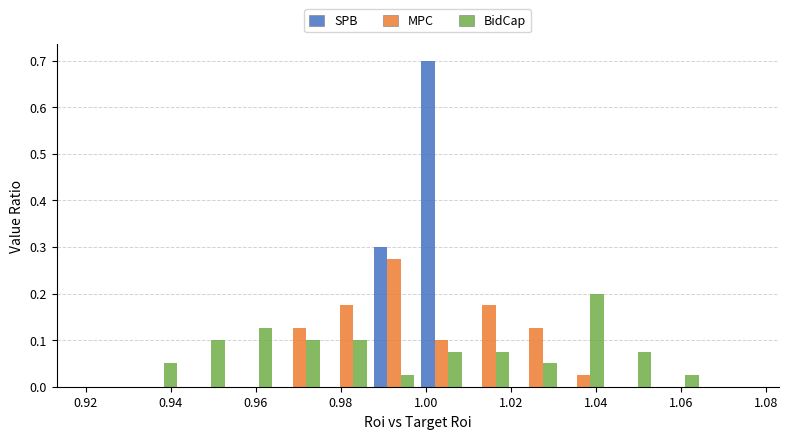

In the BidCap series, which range on the x-axis has the tallest bar?

1.032 to 1.042